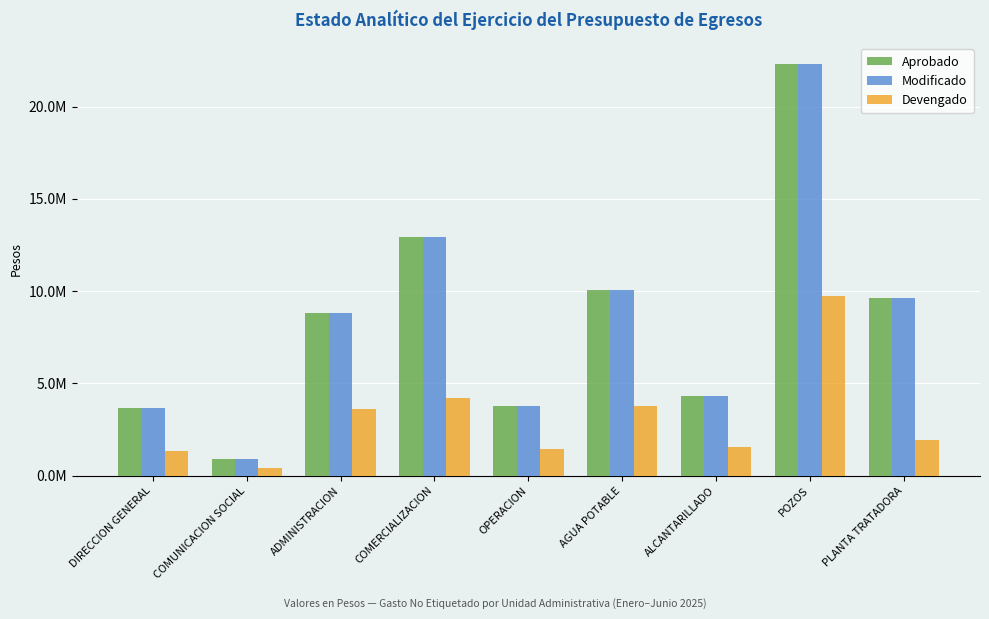

What is the average value of the Devengado series?

3106268.1